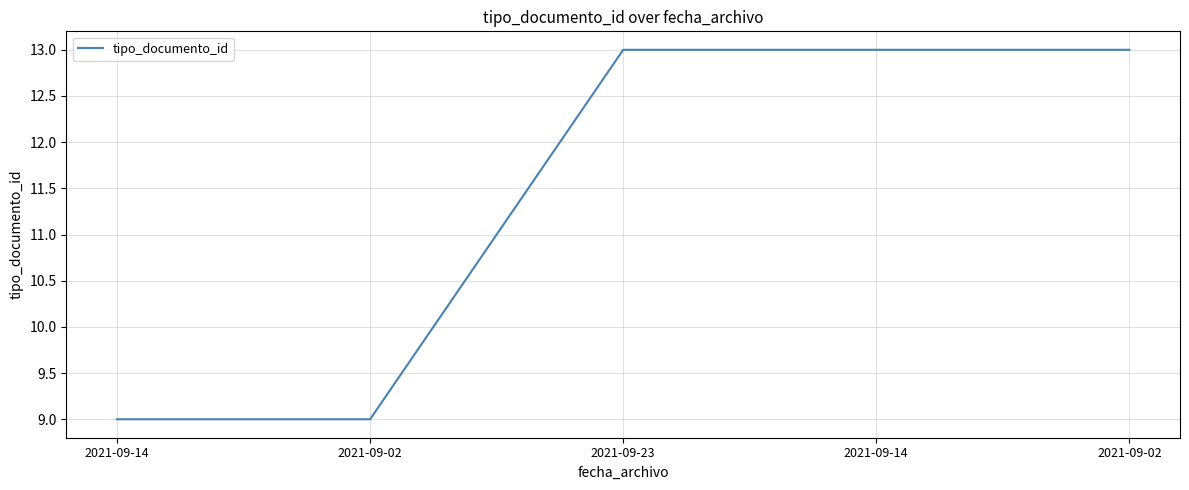

How many series are shown in this chart?

1